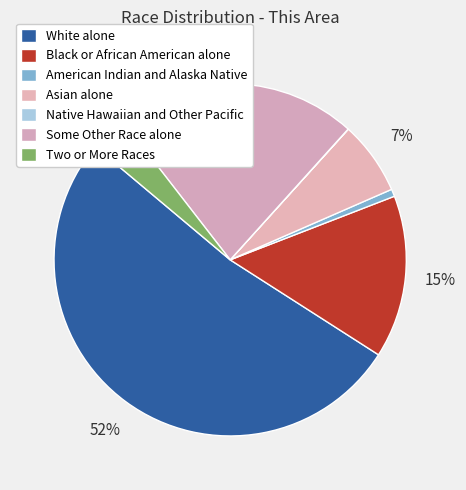

How many slices are in this pie chart?

7